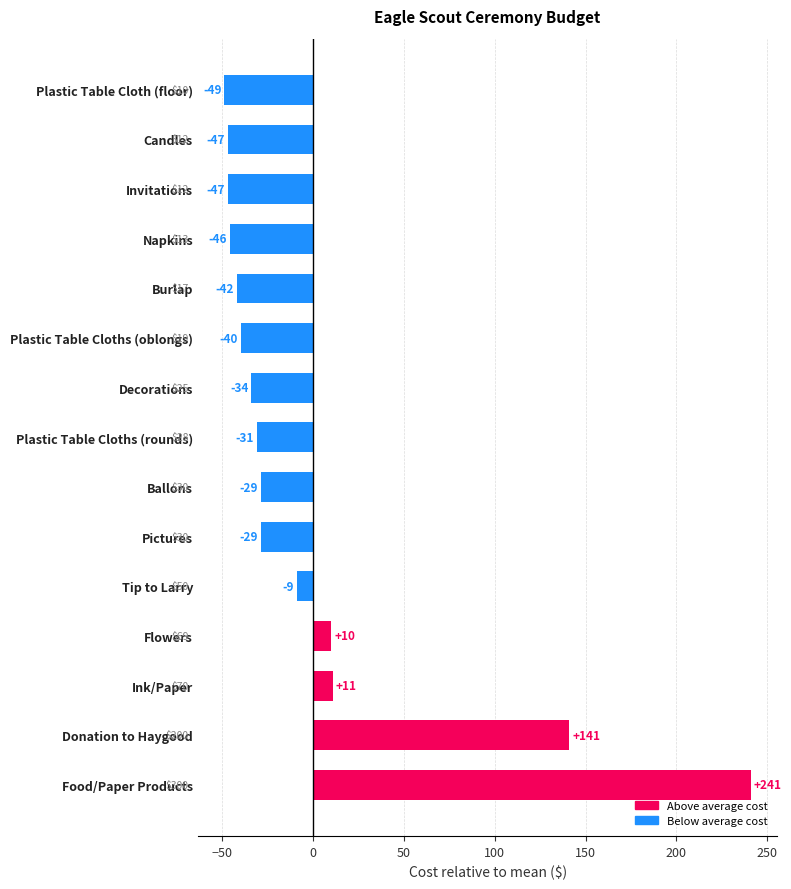

What is the greatest value displayed?

241